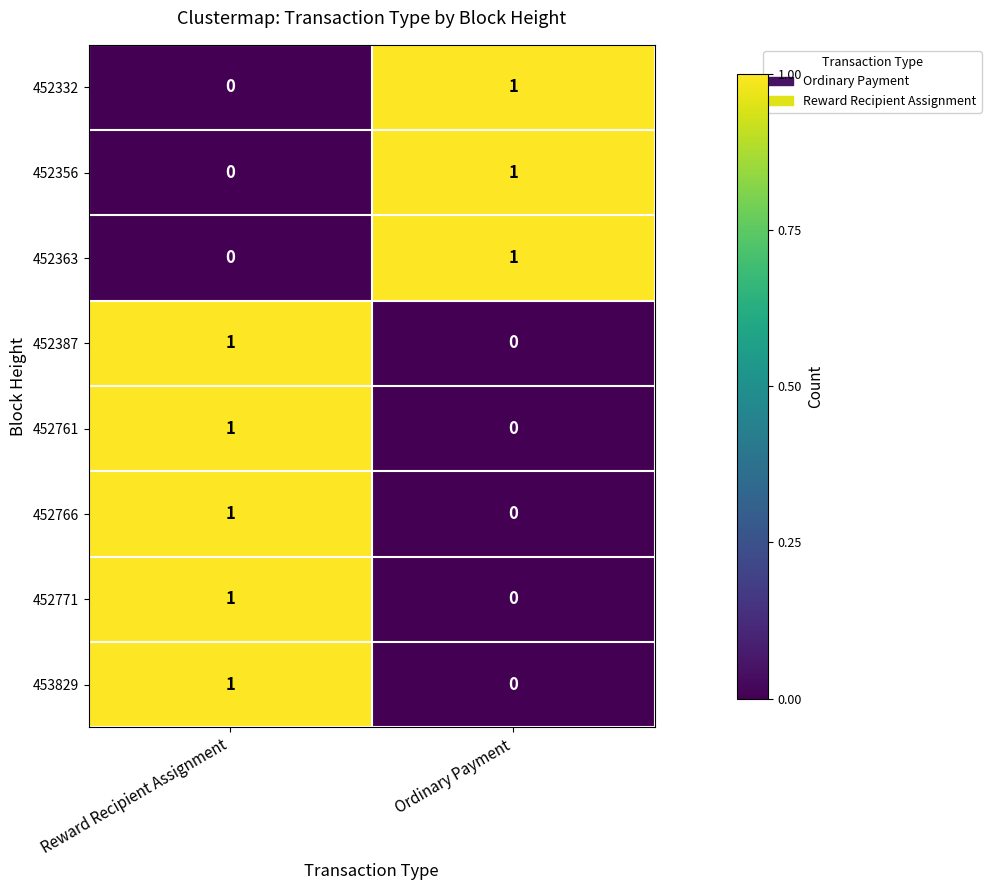

True or false: 453829 has a value of 0 at Ordinary Payment.

True